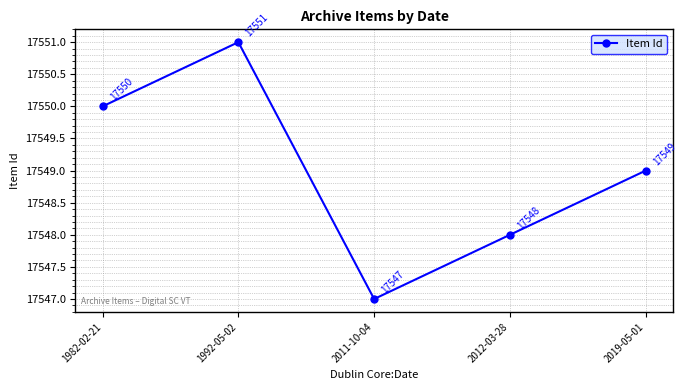

Rank the categories by value from highest to lowest.

1992-05-02, 1982-02-21, 2019-05-01, 2012-03-28, 2011-10-04